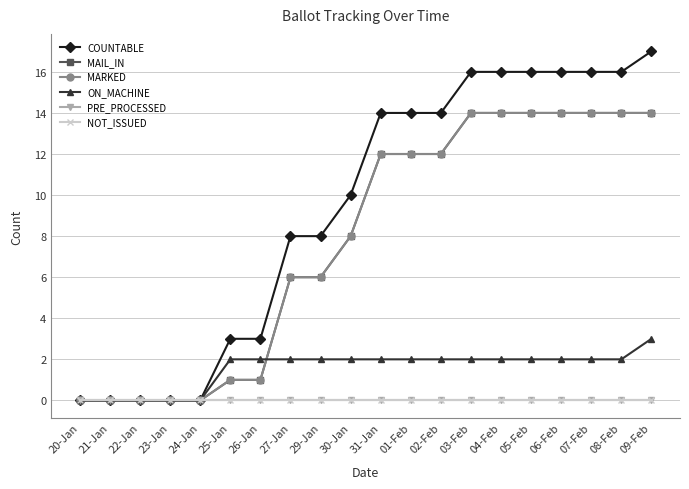

What position from the right is 31-Jan?

10